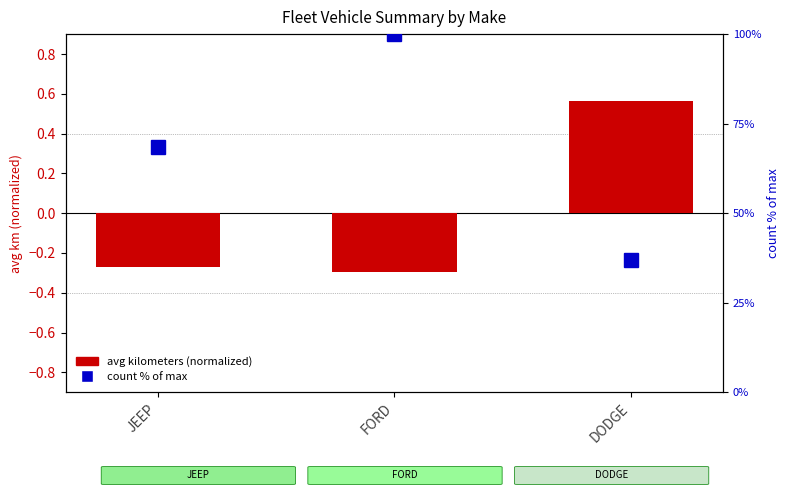

Reading left to right, transcribe all the data shown in this chart.

avg km (normalized): -0.3	-0.3	0.6
count % of max: 68.4	100.0	36.8